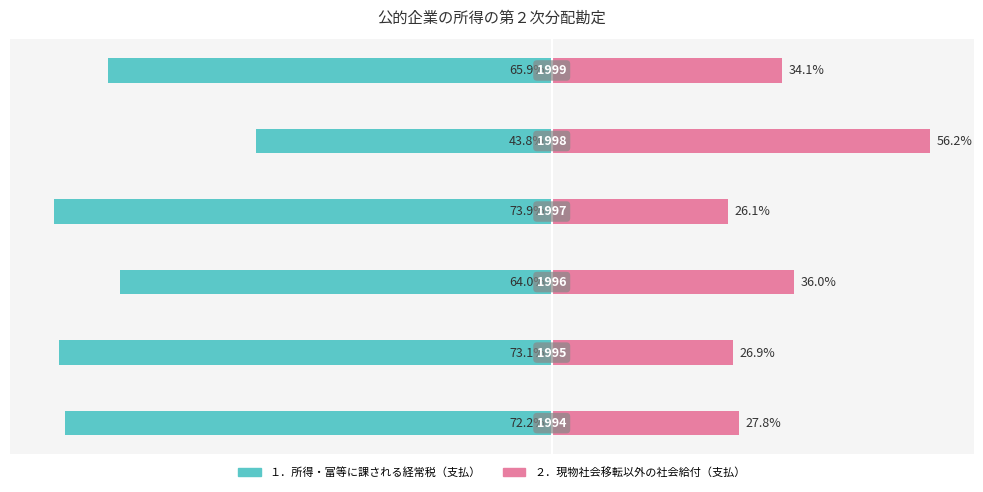

What is the value of the ２．現物社会移転以外の社会給付（支払） bar at the 6th from the left?

34.1